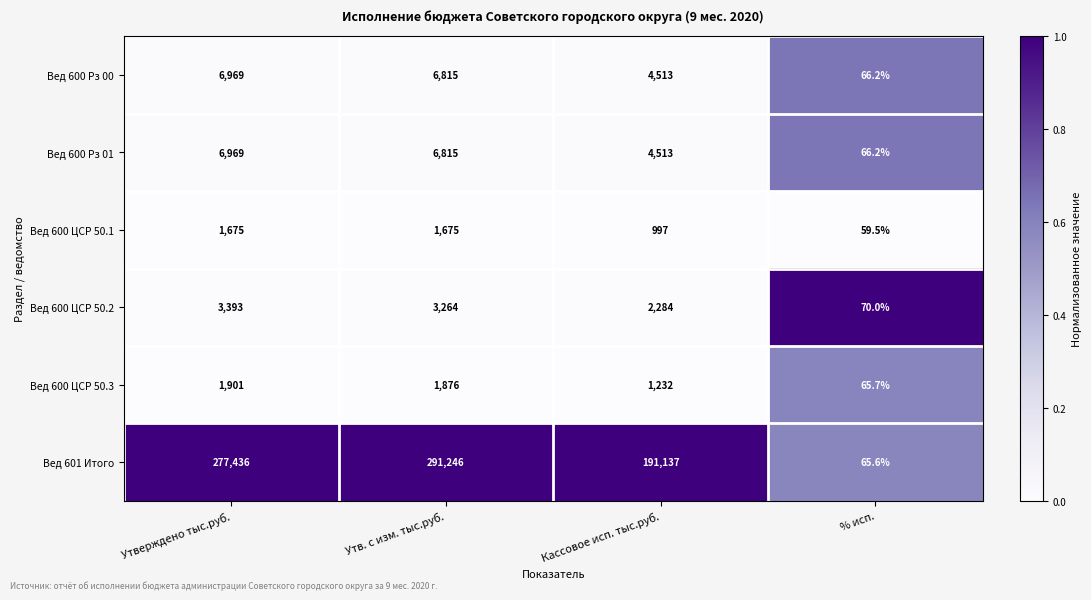

Rank the categories by Вед 601 Итого value from lowest to highest.

% исп., Кассовое исп. тыс.руб., Утверждено тыс.руб., Утв. с изм. тыс.руб.